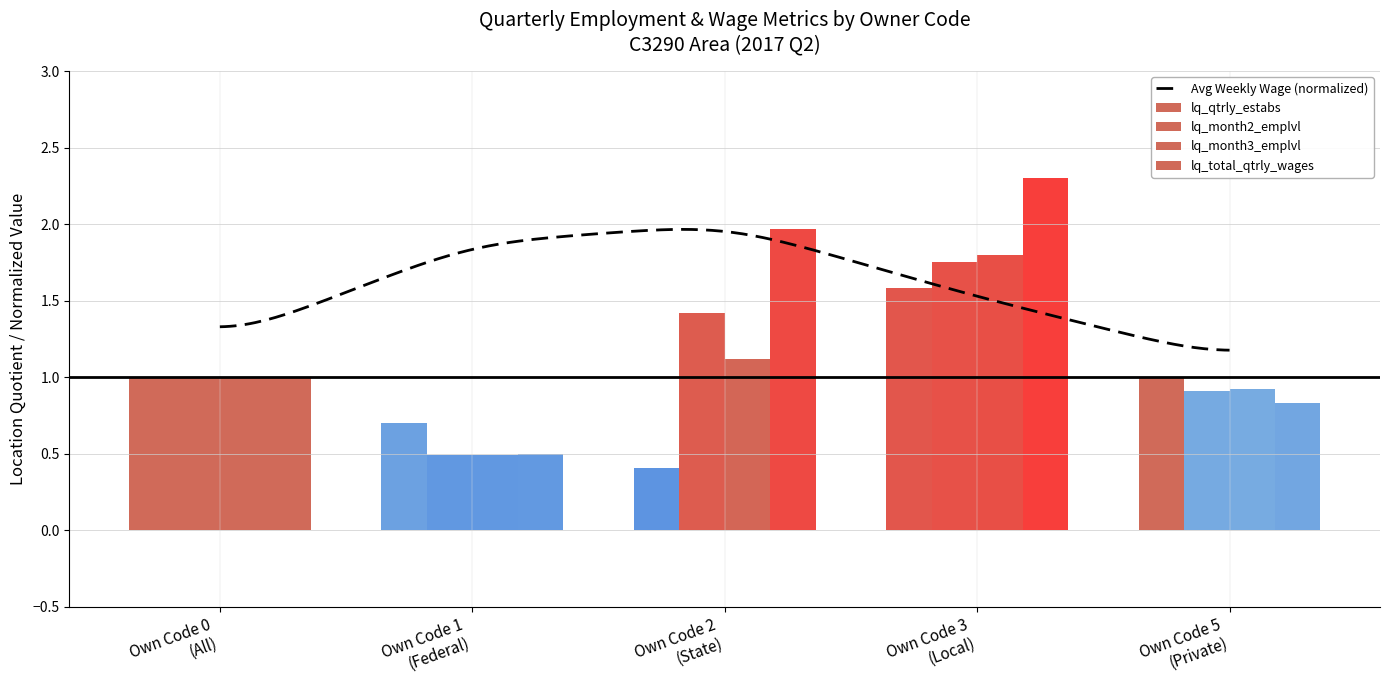

Does the chart contain stacked bars?

No